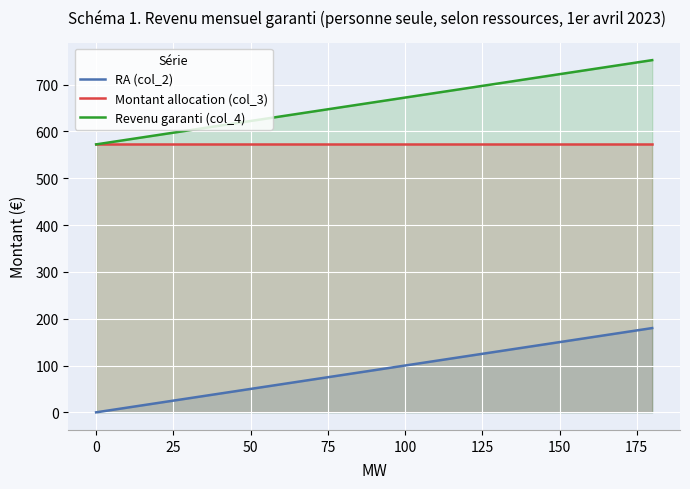

True or false: RA (col_2) and Montant allocation (col_3) cross at least once.

False